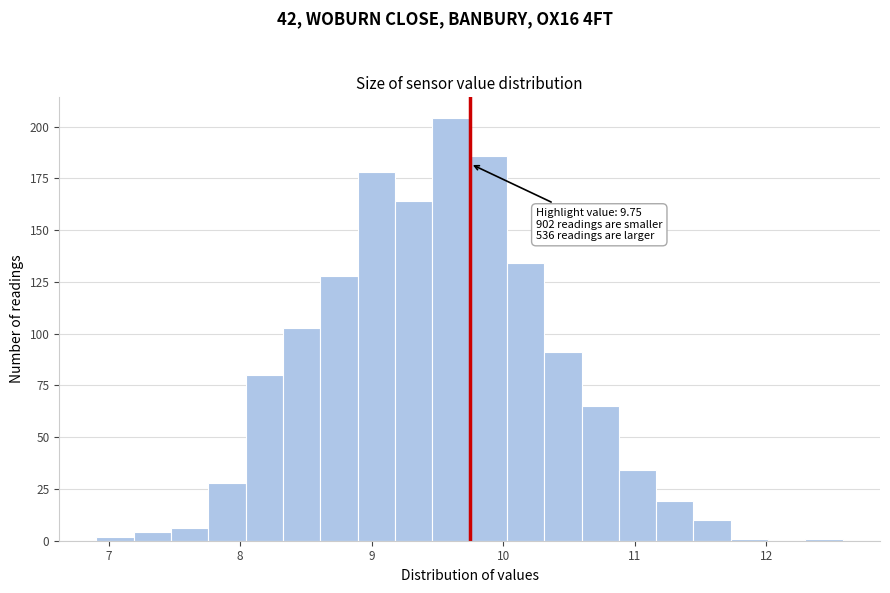

Around what value on the x-axis is the tallest bar? Give the approximate position of its centre, as read against the axis.

9.6